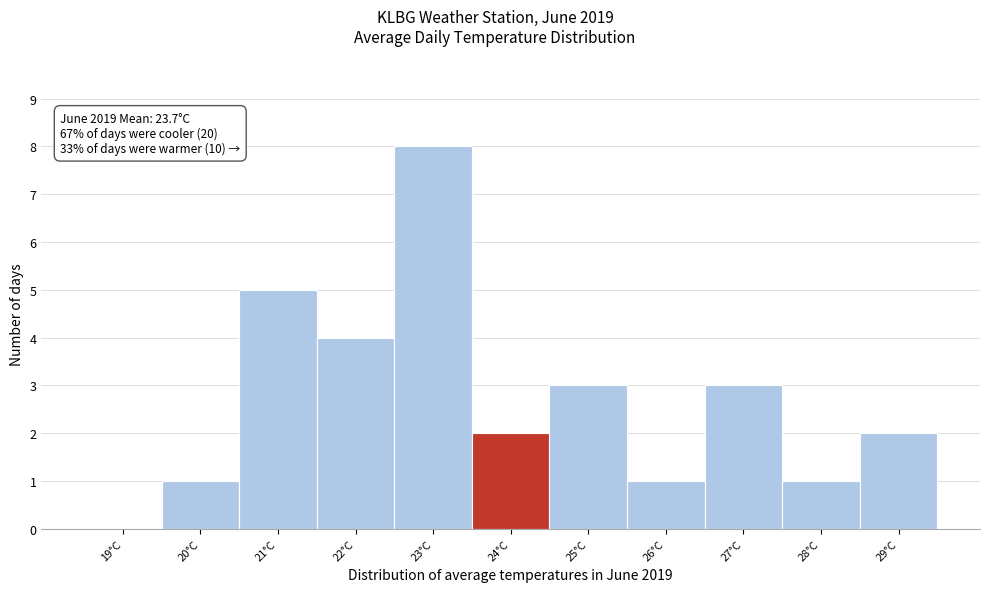

Over which range of the x-axis is the bar tallest?

22.5 to 23.5